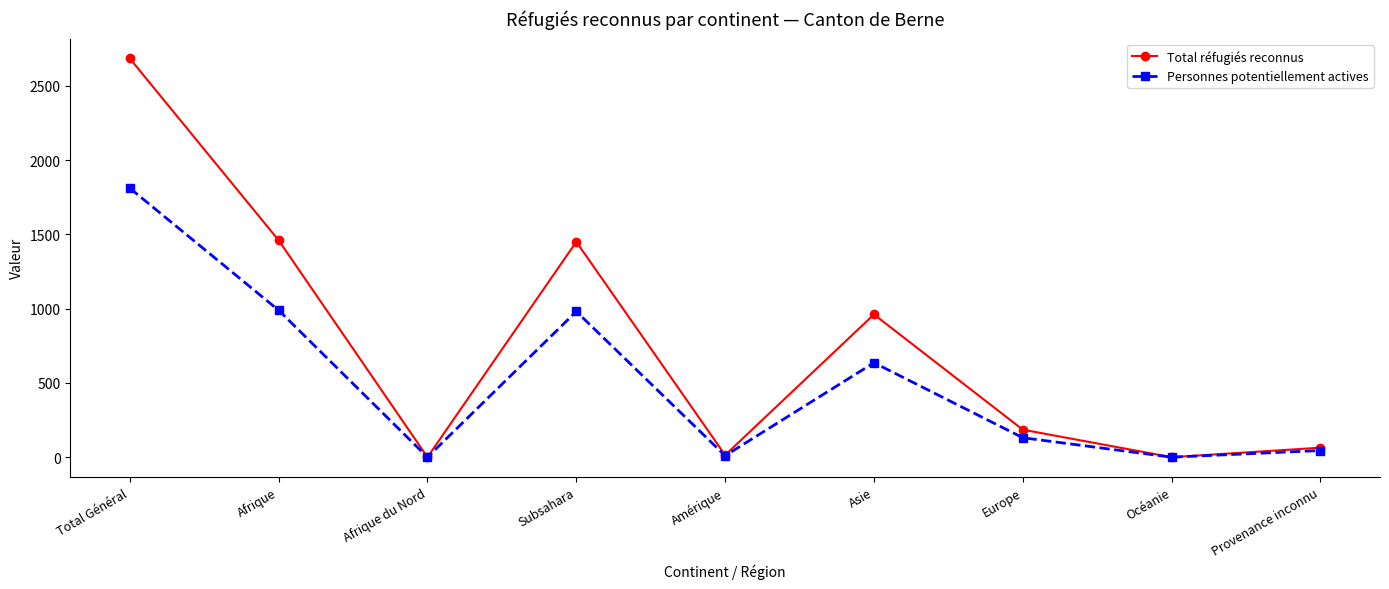

At which category is the sum across all series the highest?

Total Général